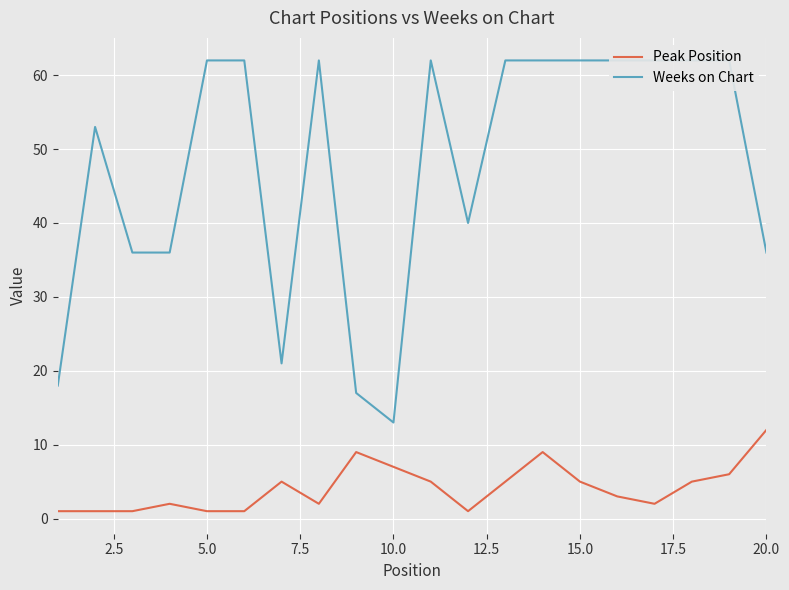

The Peak Position series shows 1 at 5.0. True or false?

True